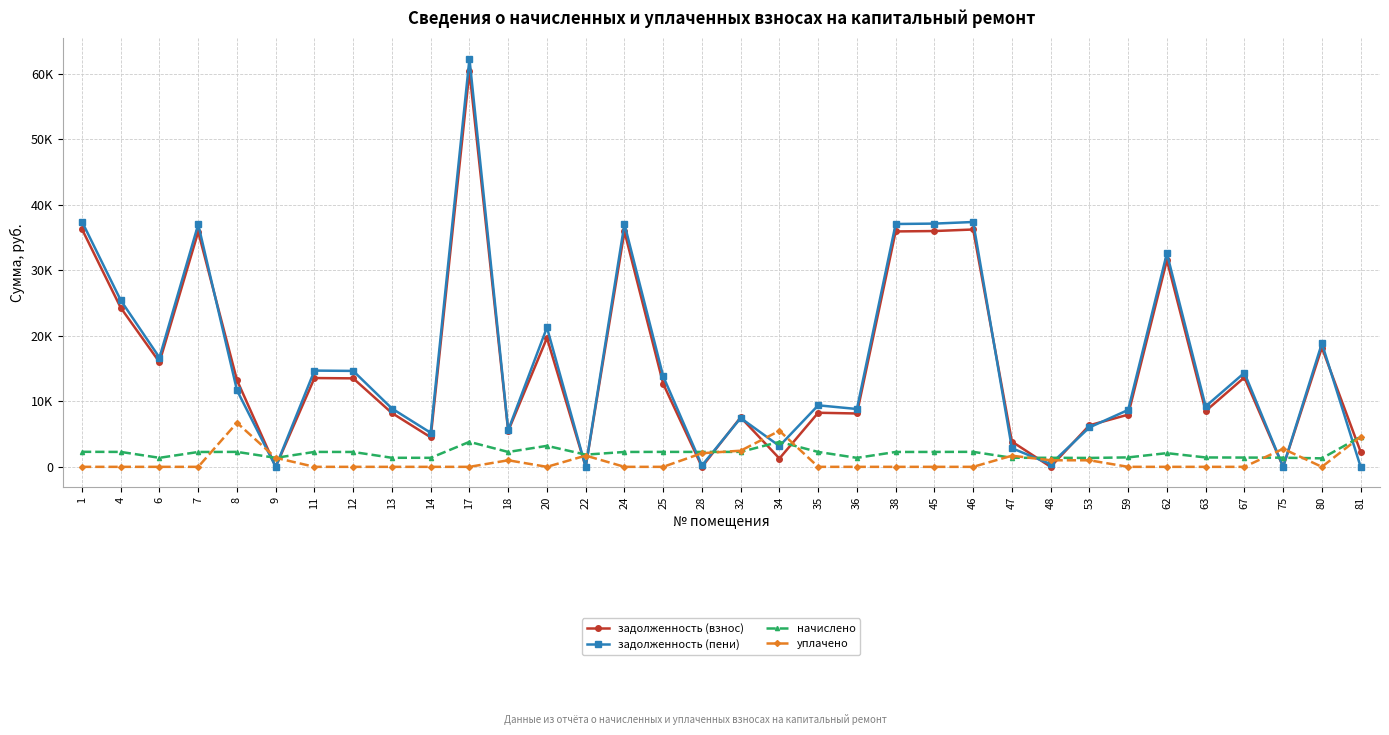

List the labels in order of уплачено value, smallest first.

1, 4, 6, 7, 11, 12, 13, 14, 17, 20, 24, 25, 35, 36, 38, 45, 46, 59, 62, 63, 67, 80, 18, 48, 53, 9, 47, 22, 28, 32, 75, 81, 34, 8